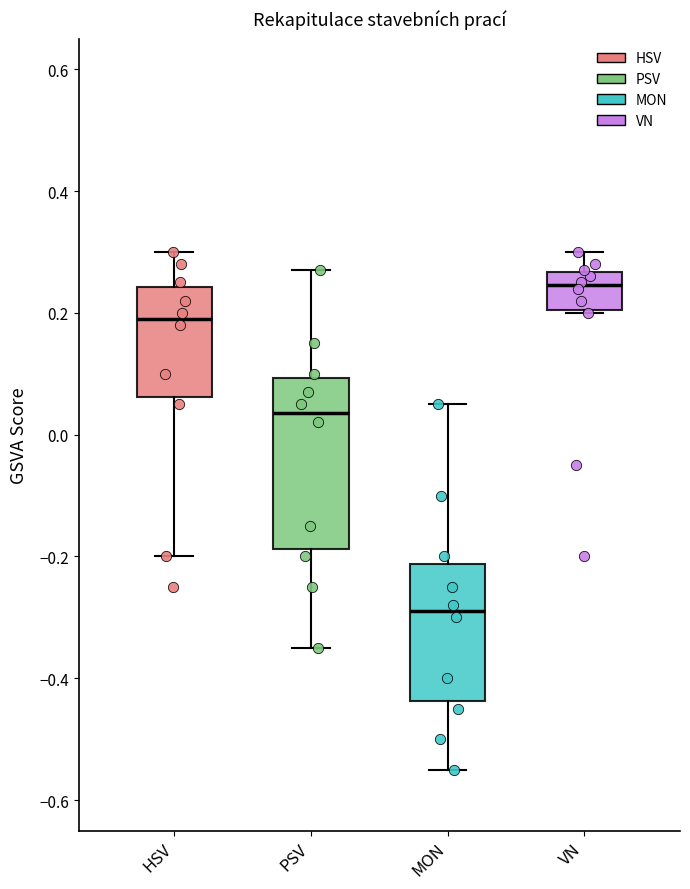

Which box is the tallest, from its lower edge to its upper edge?

PSV